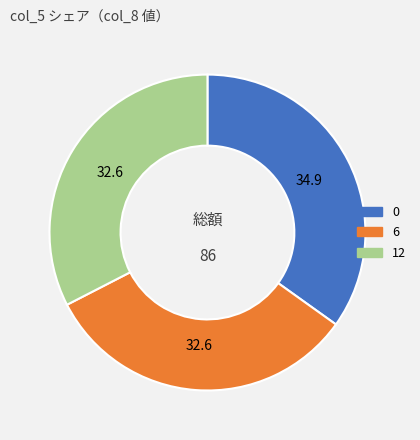

True or false: 6 accounts for 33% of the total.

True